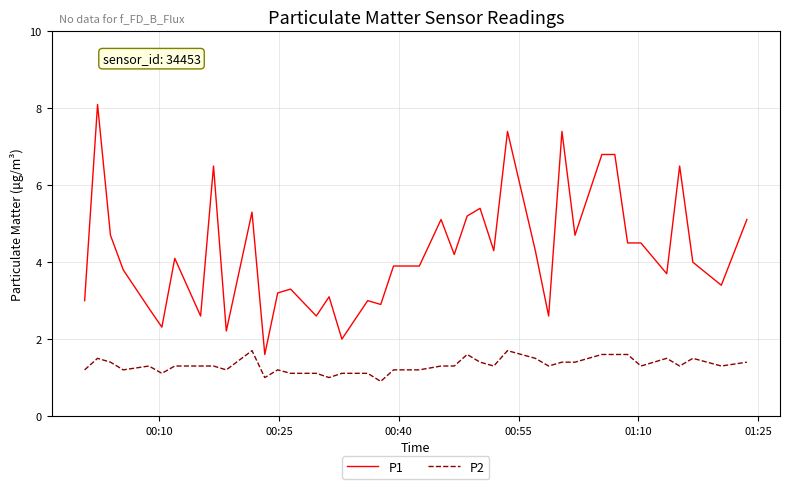

True or false: P2 and P1 cross at least once.

False